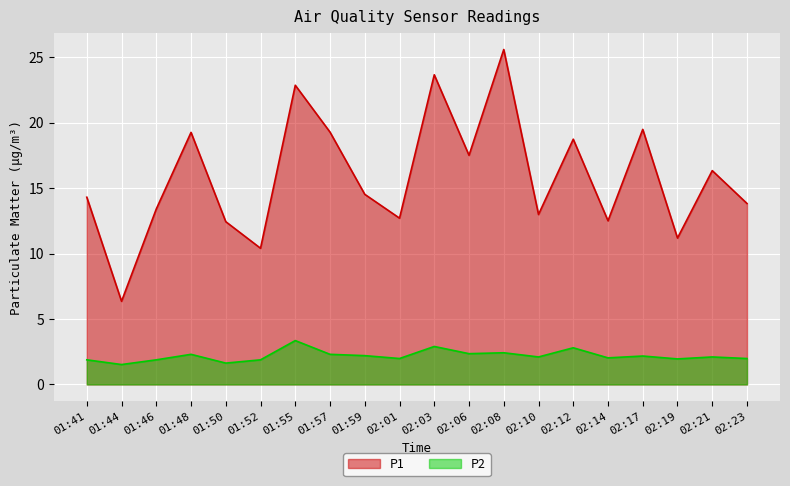

Between 02:10 and 01:41, which is larger?

01:41